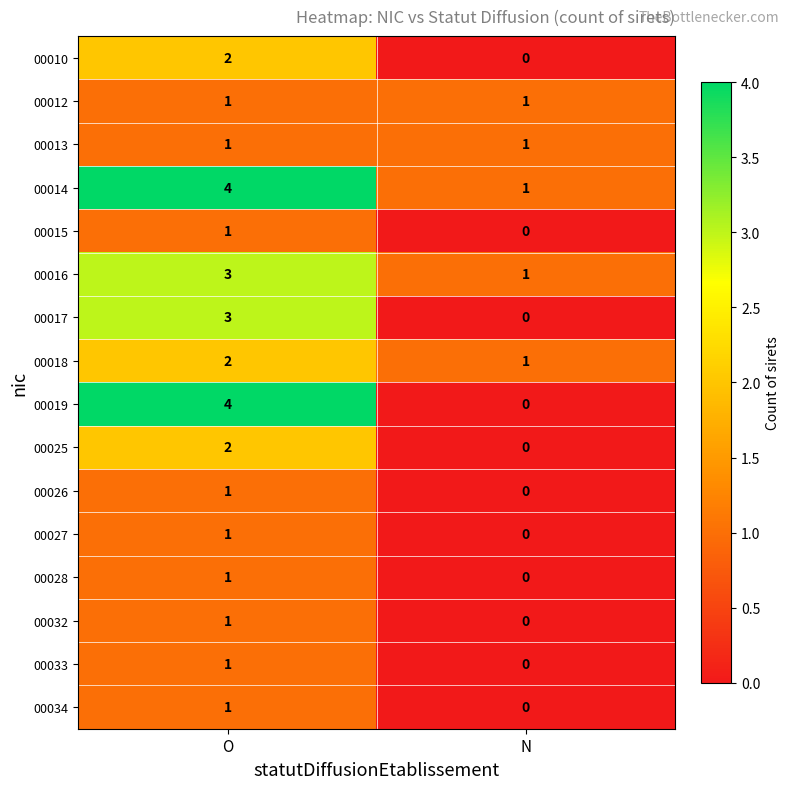

Which series has the widest spread of values?

00019